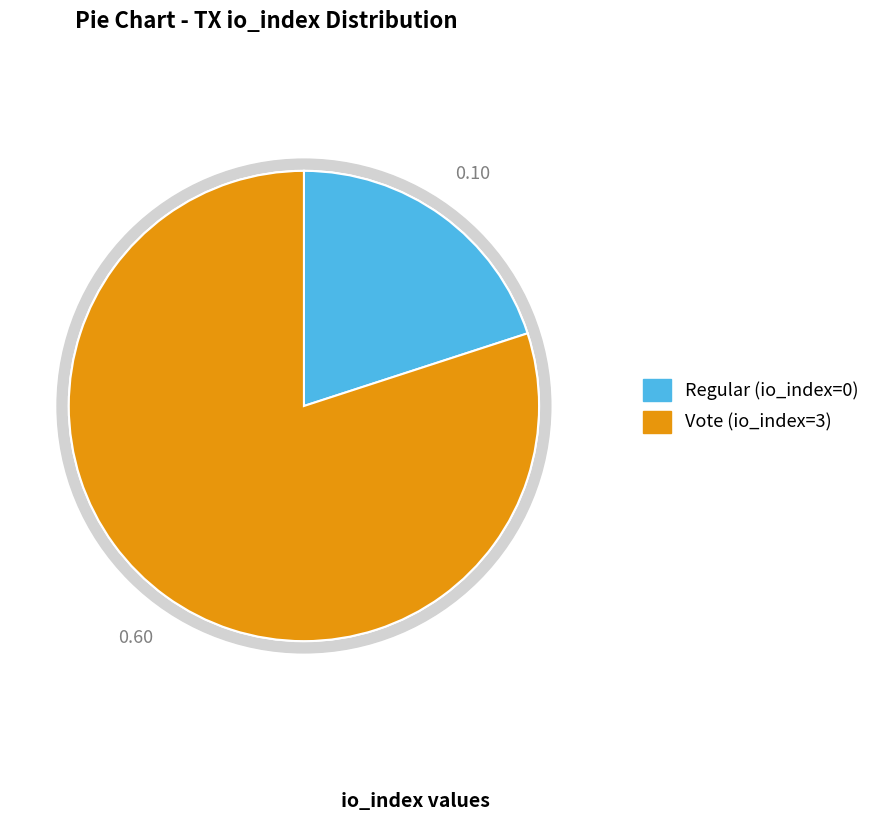

Count the number of slices in the pie.

2